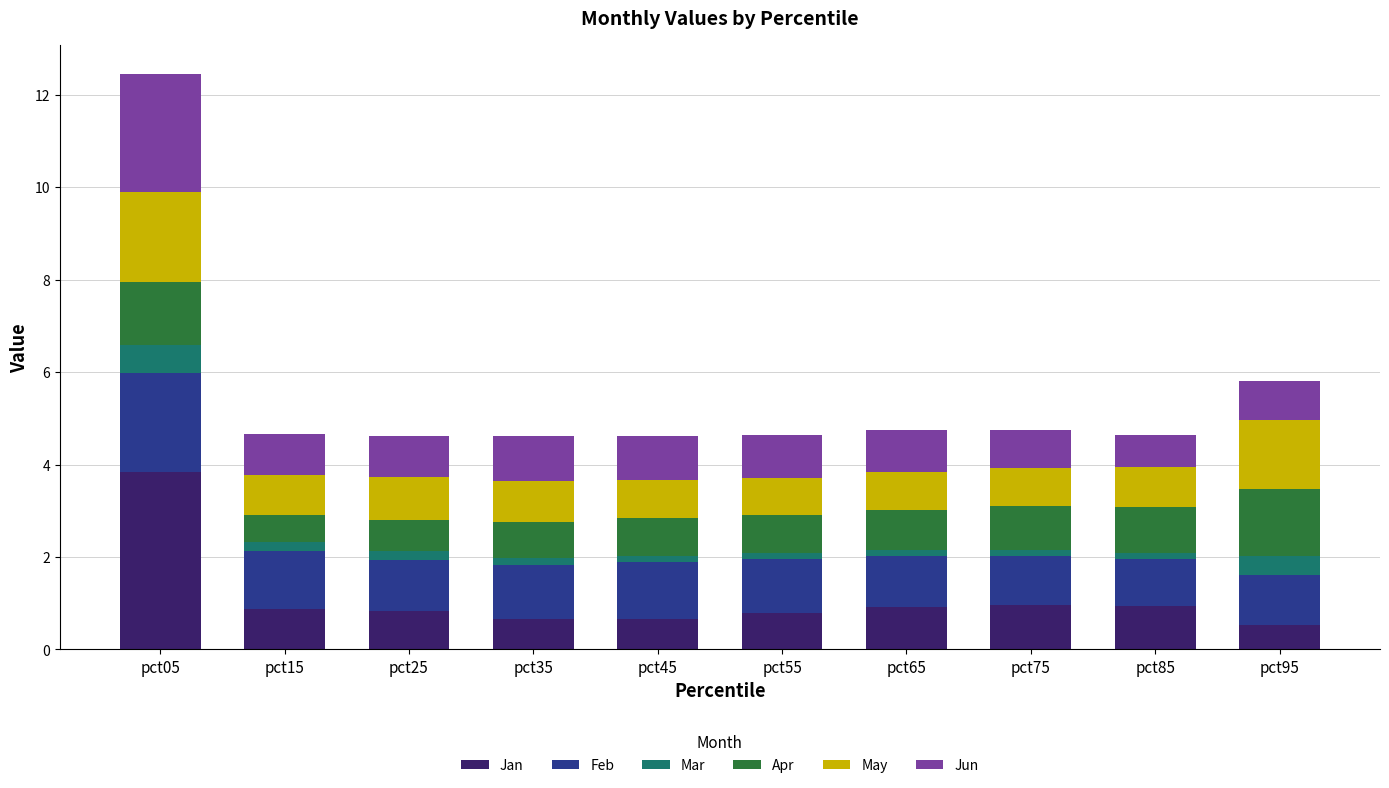

At which label does Jan reach its minimum?

pct95